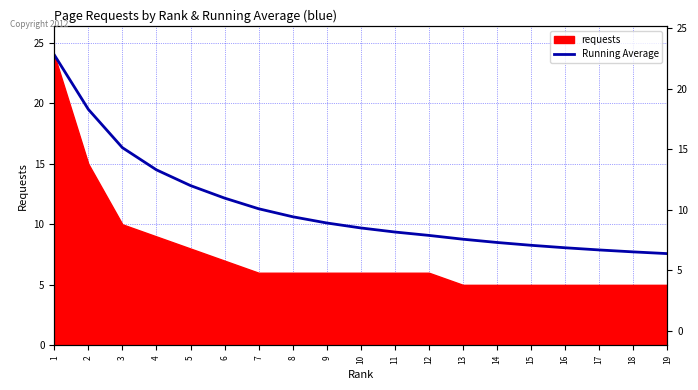

Rank the categories by value from lowest to highest.

19, 18, 17, 16, 15, 14, 13, 12, 11, 10, 9, 8, 7, 6, 5, 4, 3, 2, 1